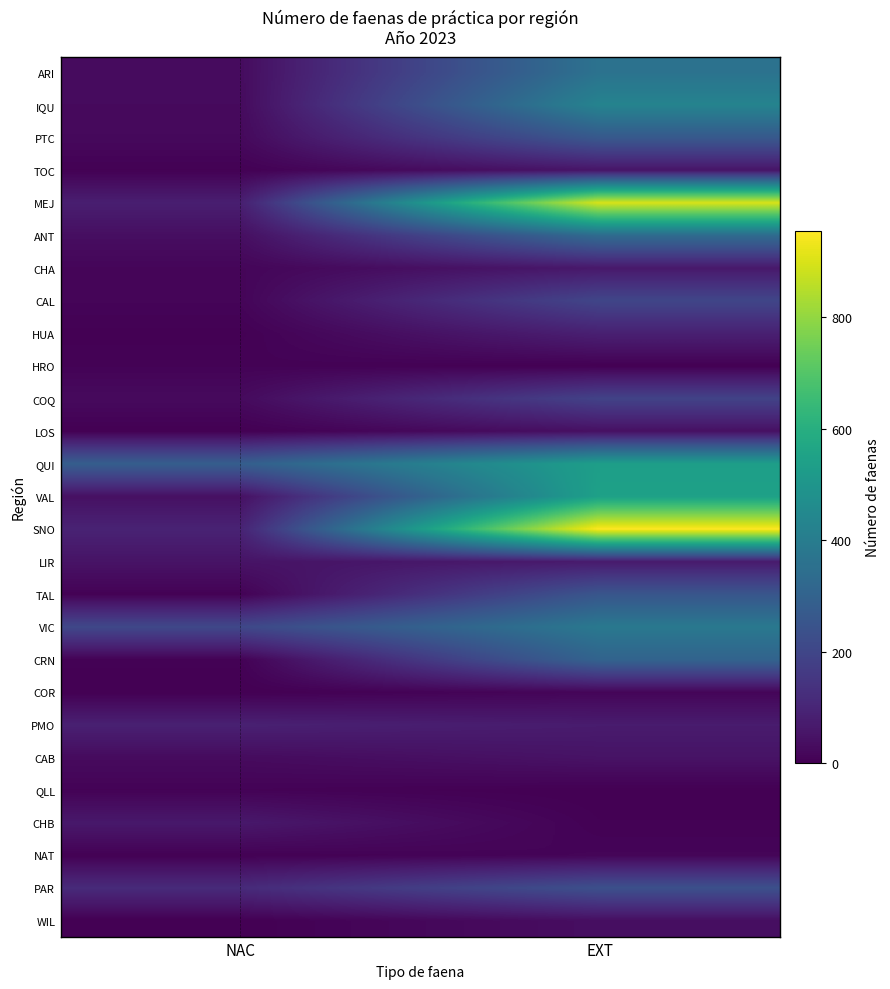

Which series has the largest total across all categories?

SNO